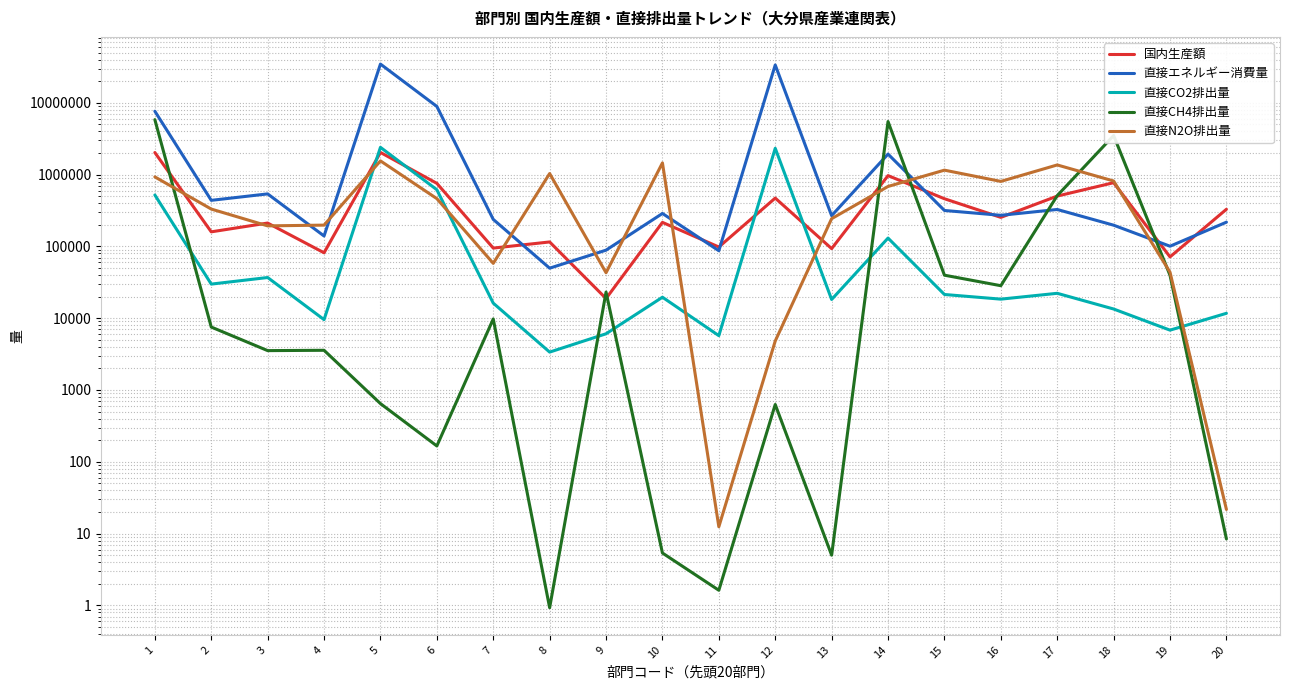

In 直接CO2排出量, how many points are lower than both neighbors (excluding endpoints)?

7